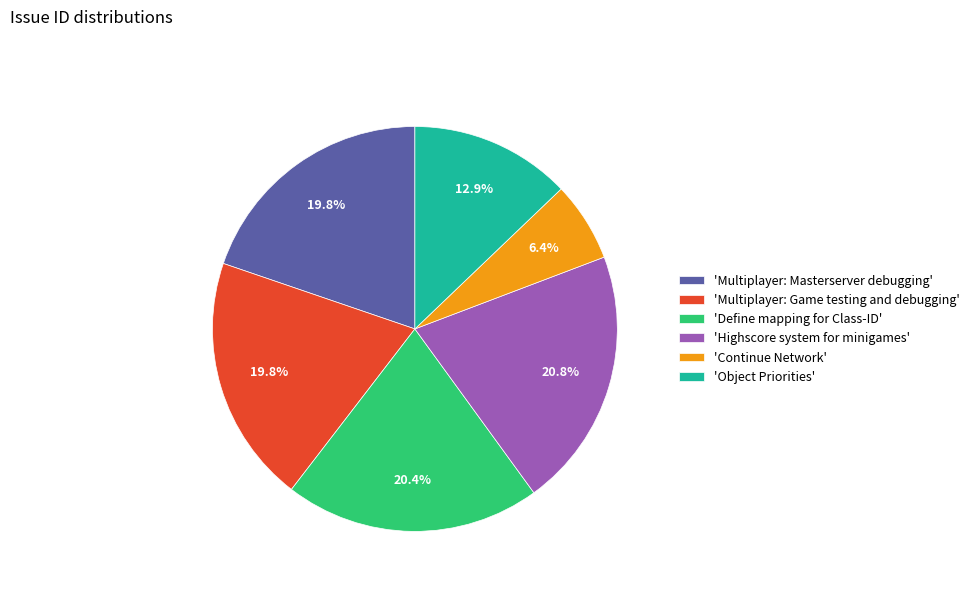

Combined, what portion of the pie is 'Multiplayer: Masterserver debugging' and 'Define mapping for Class-ID'?

40.2%